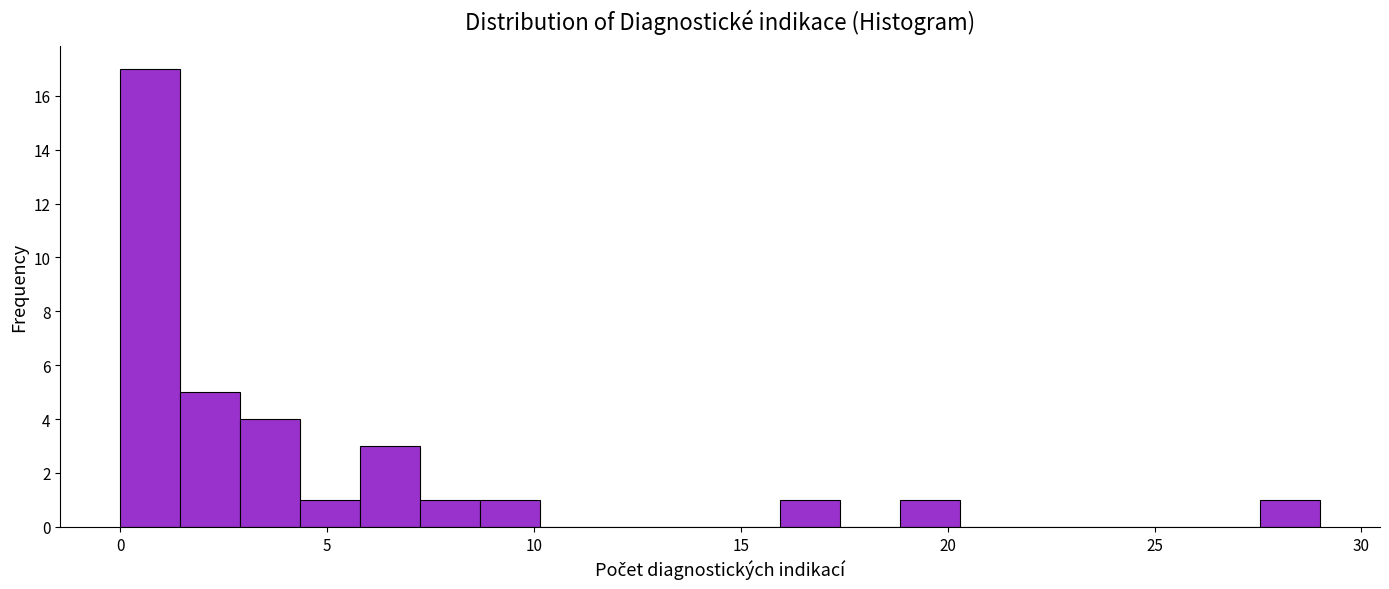

Around what value on the x-axis is the tallest bar? Give the approximate position of its centre, as read against the axis.

0.5